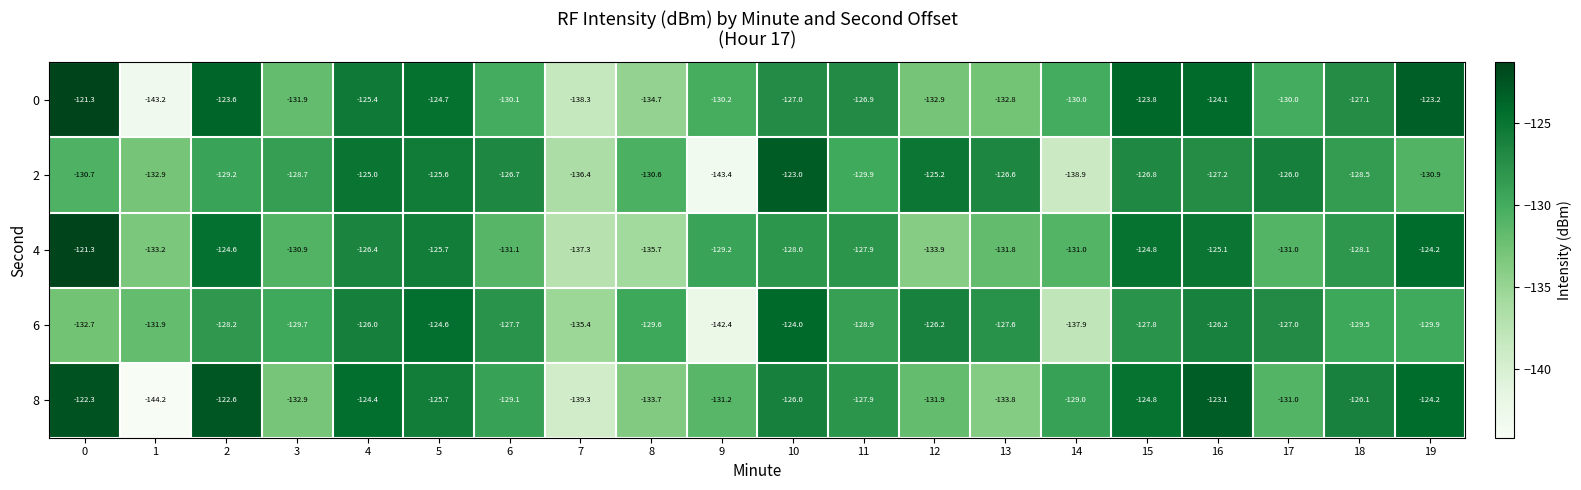

The value of 8 at 15 is -124.8. True or false?

True